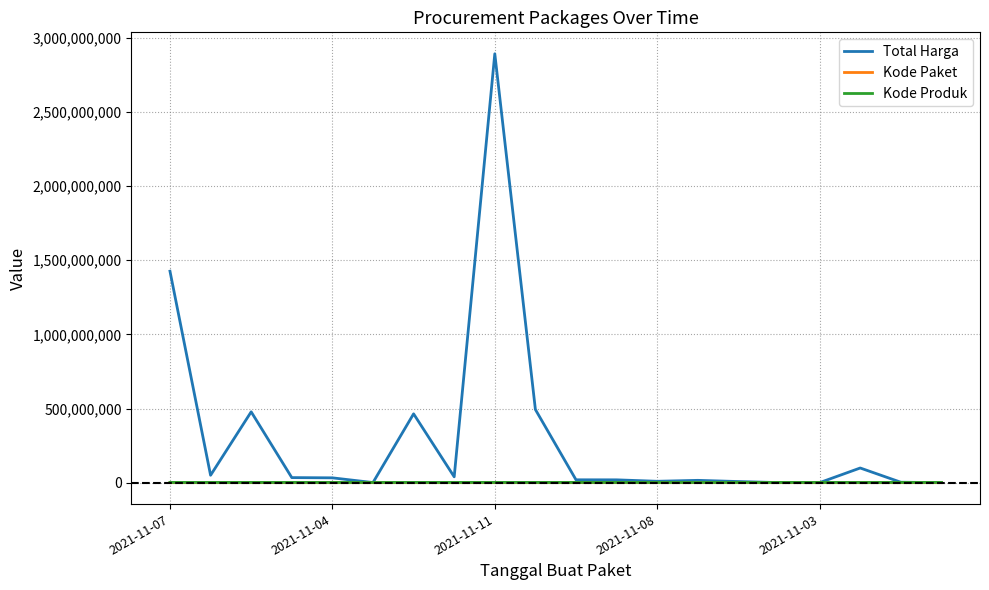

Which series has the largest total across all categories?

Total Harga